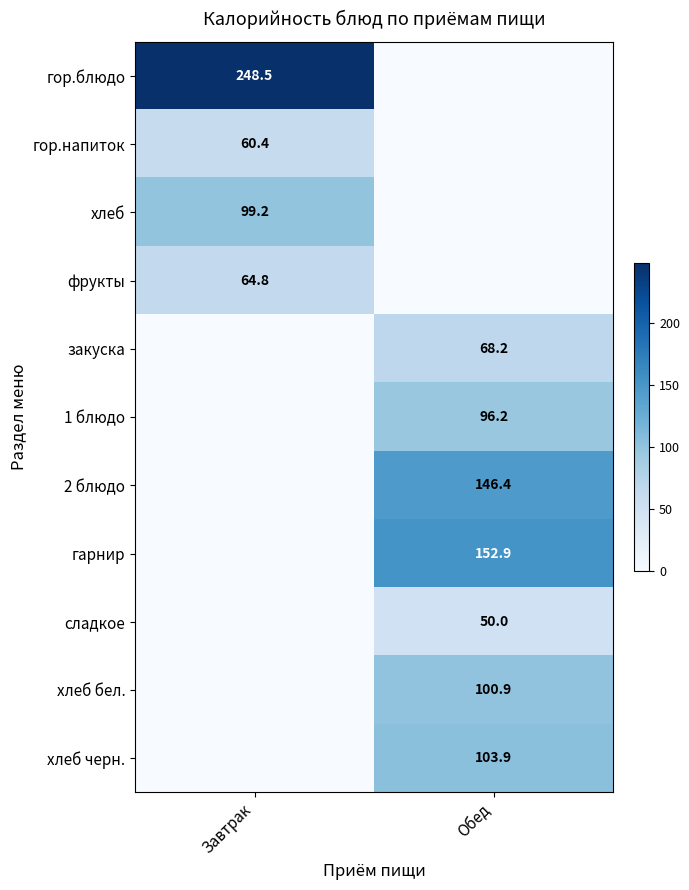

At which category is the sum across all series the highest?

Обед